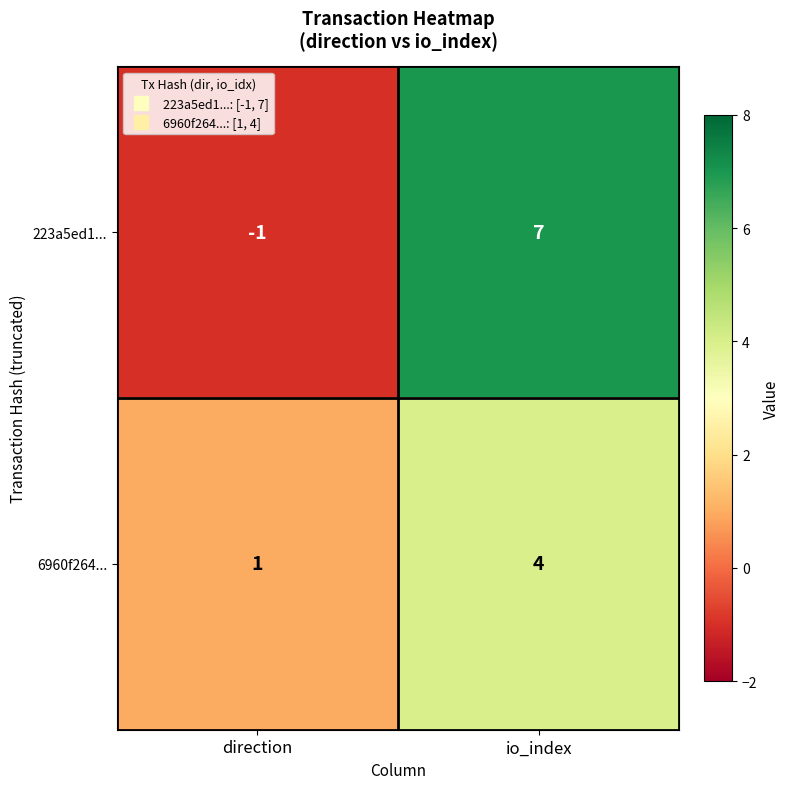

Read the 6960f264... value at io_index.

4